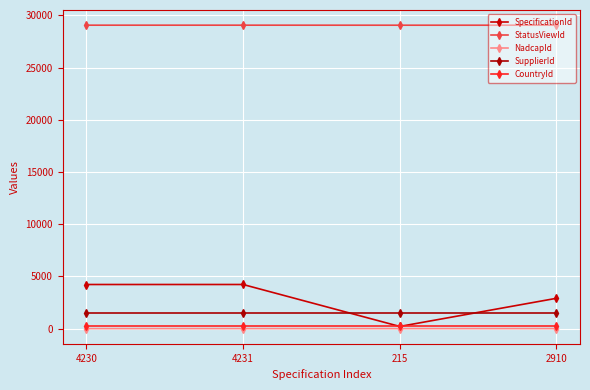

At how many categories does at least one series exceed 19286?

4